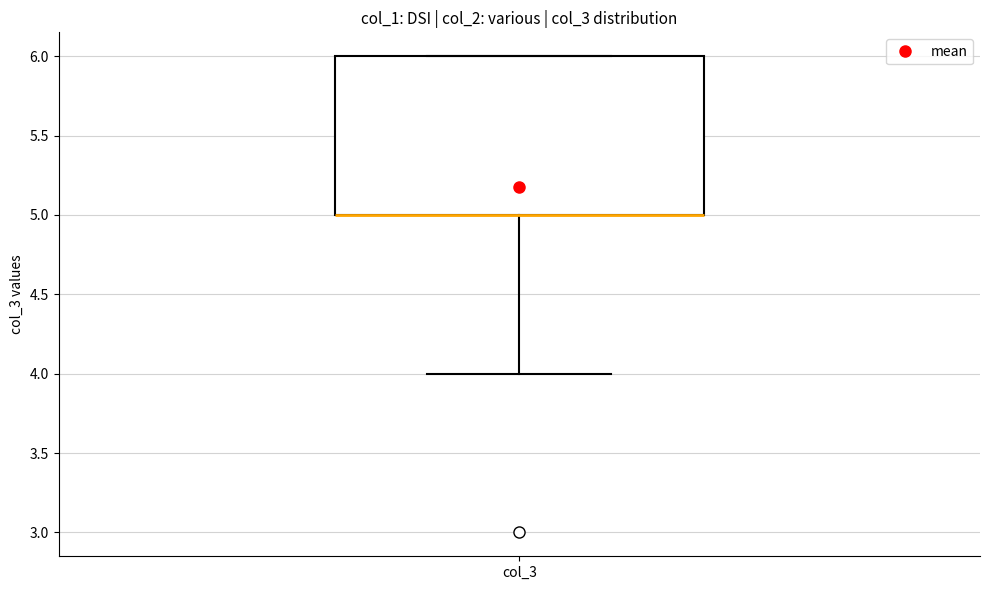

Where is the lower edge of the box for col_3 on the y-axis? The values are not printed on the chart, so give them approximately, as read against the axis.

5